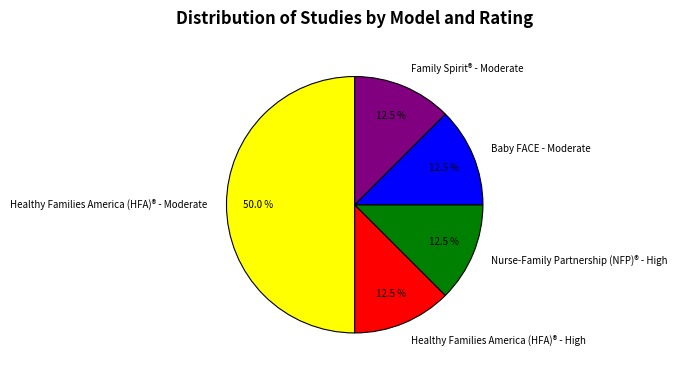

To the nearest percent, what is the average slice percentage?

20%